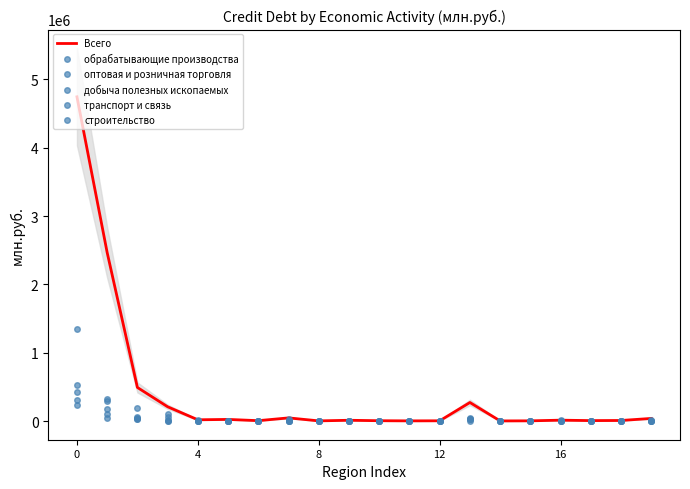

How many series are shown in this chart?

6